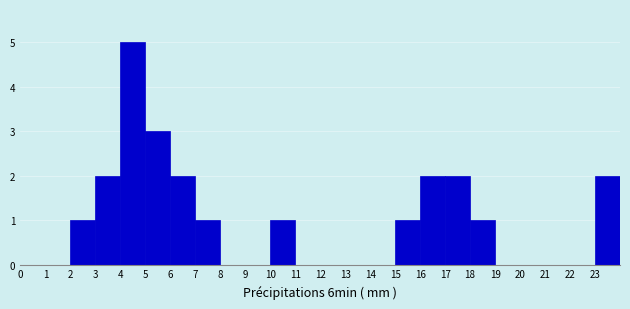

Reading left to right, transcribe this chart: for each bar, give the range it covers on the x-axis and its height. The values are not printed on the chart, so give them approximately, as read against the axis.

0 to 1: 0
1 to 2: 0
2 to 3: 1
3 to 4: 2
4 to 5: 5
5 to 6: 3
6 to 7: 2
7 to 8: 1
8 to 9: 0
9 to 10: 0
10 to 11: 1
11 to 12: 0
12 to 13: 0
13 to 14: 0
14 to 15: 0
15 to 16: 1
16 to 17: 2
17 to 18: 2
18 to 19: 1
19 to 20: 0
20 to 21: 0
21 to 22: 0
22 to 23: 0
23 to 24: 2